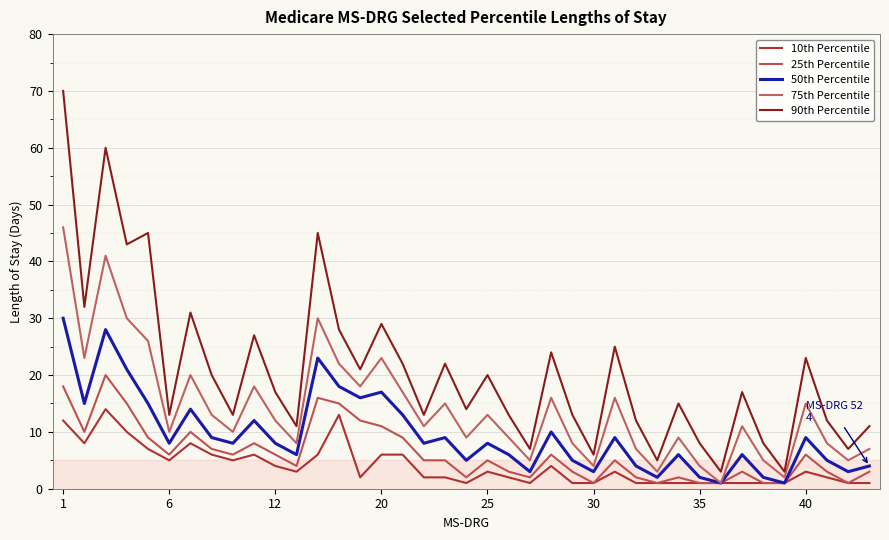

True or false: 10th Percentile and 75th Percentile cross at least once.

False